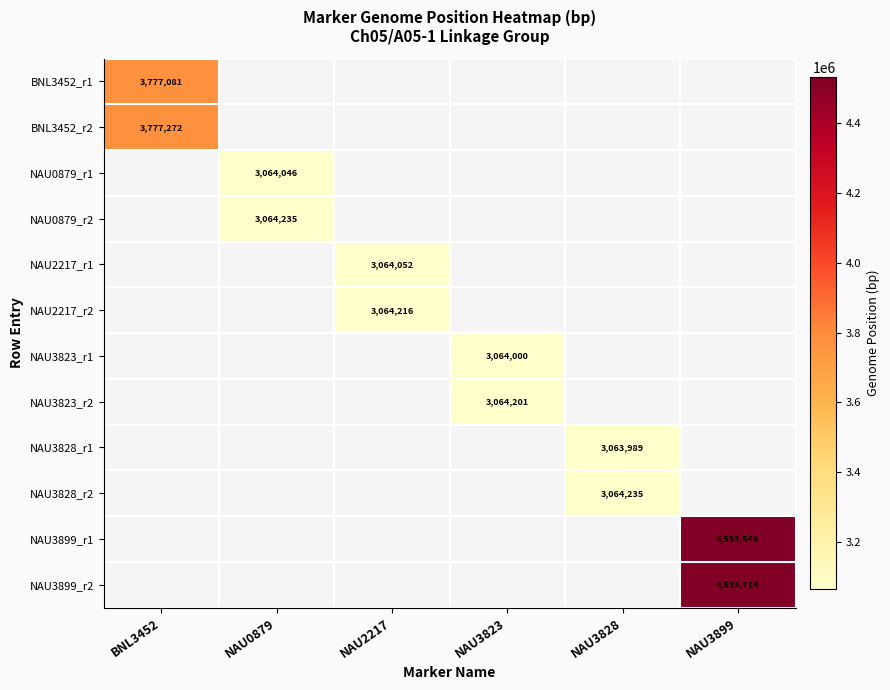

At how many categories does at least one series exceed 2171839?

6